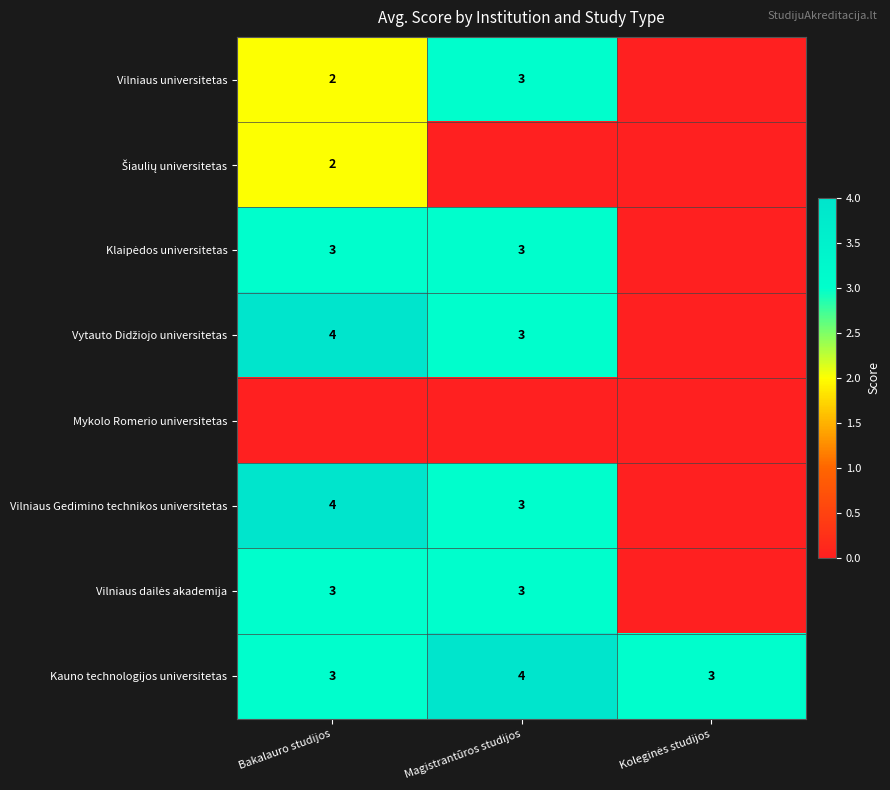

The value of Kauno technologijos universitetas at Bakalauro studijos is 1. True or false?

False